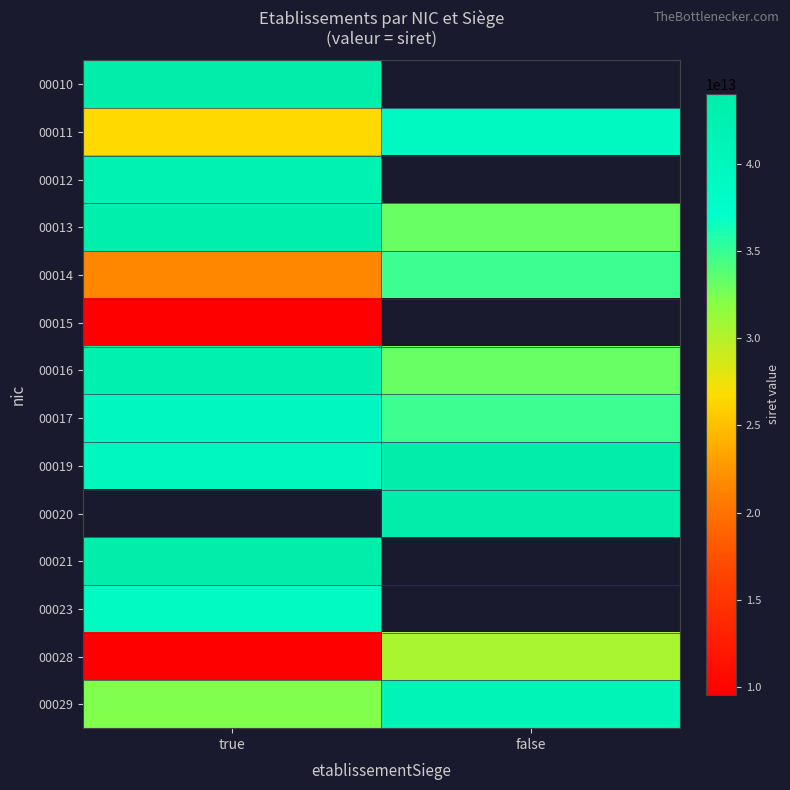

At which label is 00011 closest to 33054272550011?

true